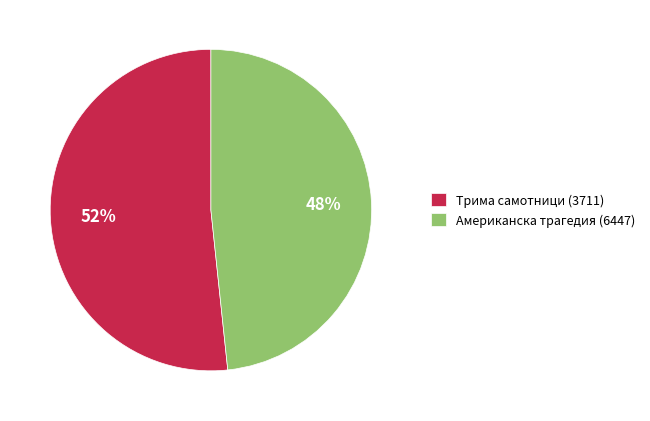

Which category has the biggest portion of the pie?

Трима самотници (3711)